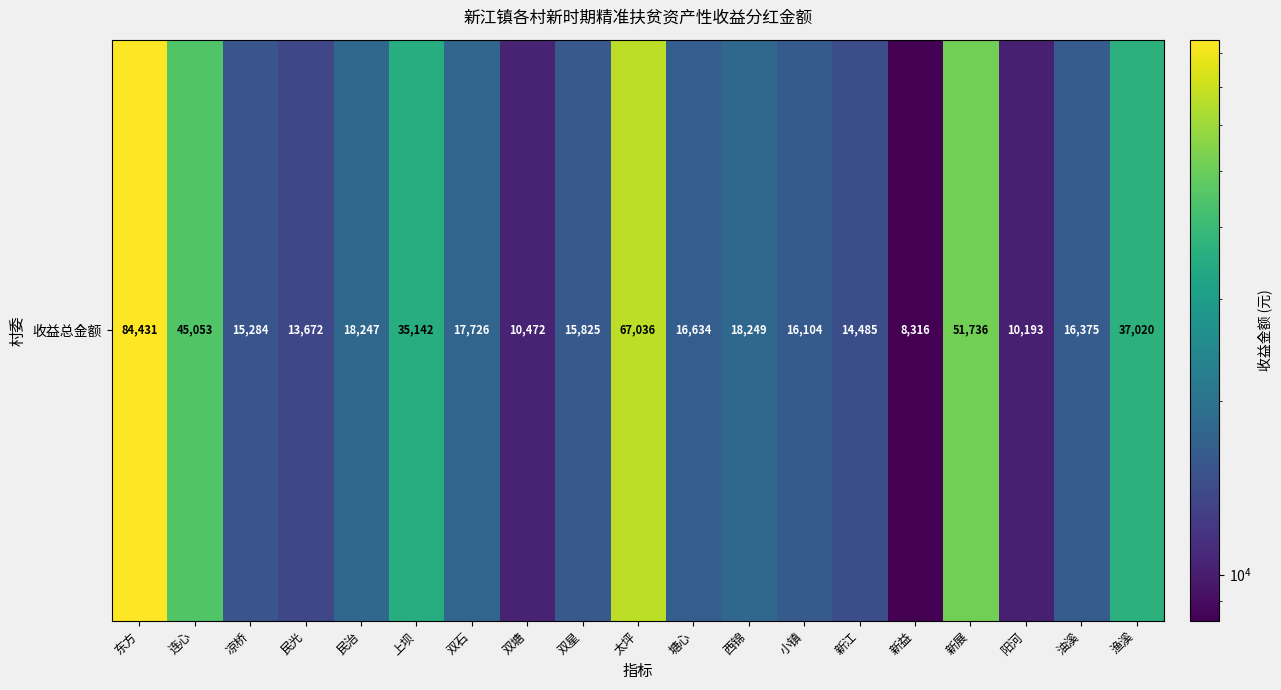

The value at 东方 is 146278. True or false?

False